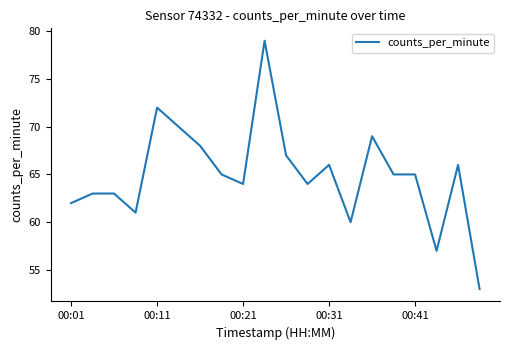

What is the smallest value displayed?

53